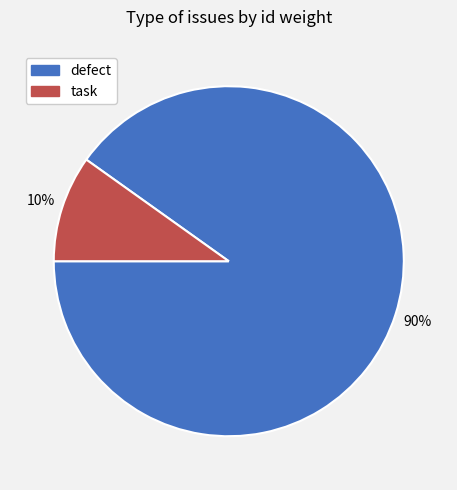

To the nearest percent, what is the difference between the largest and smallest slice percentages?

80%